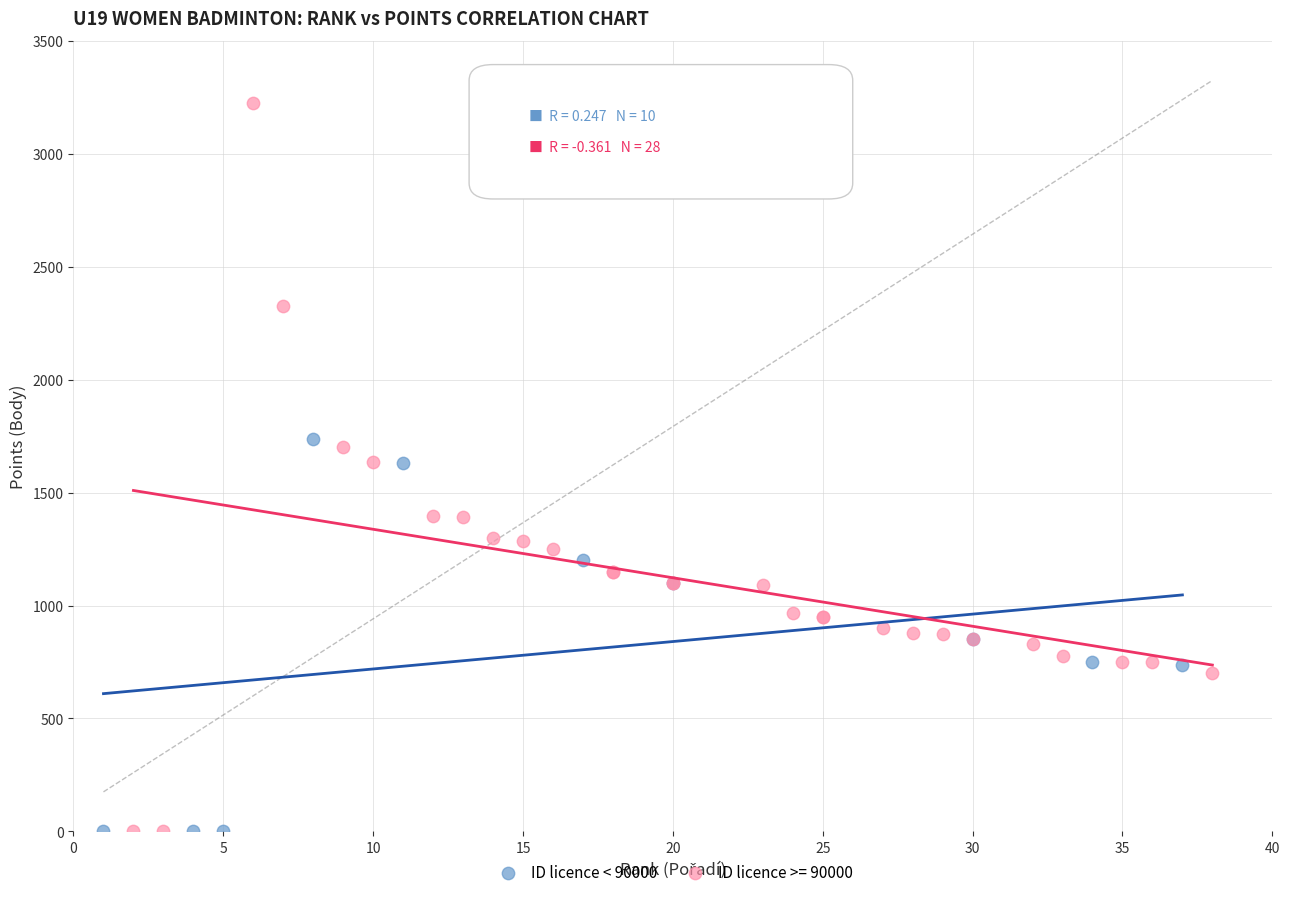

Which series has the widest spread of Y values?

ID licence >= 90000